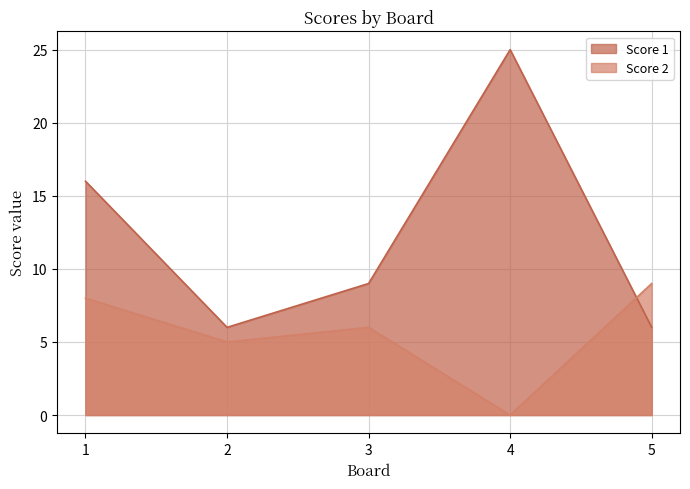

True or false: Score 1 has a value of 9 at 3.

True